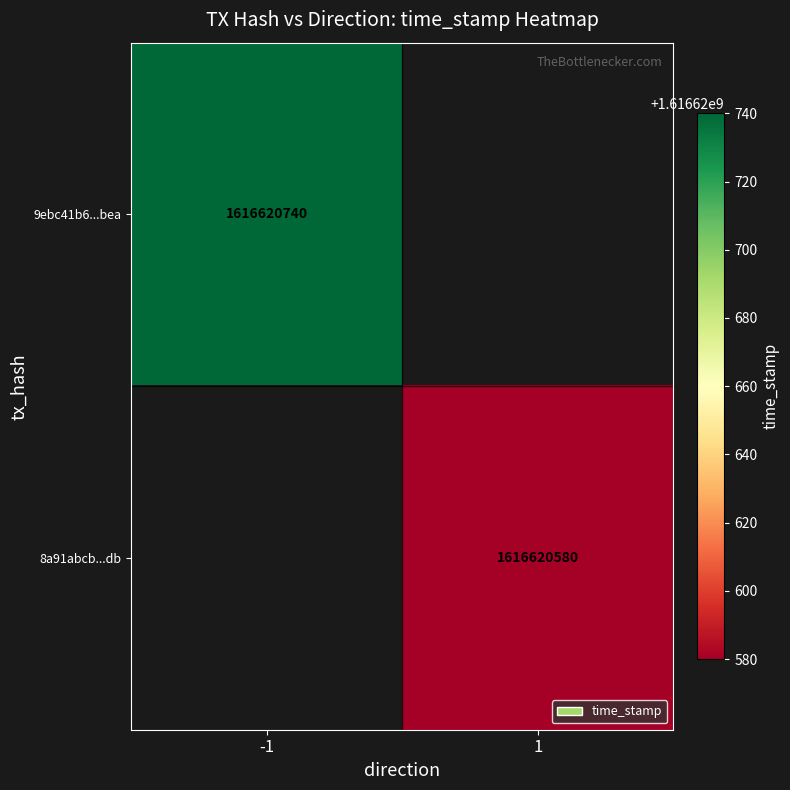

Is it true that 8a91abcb5e36999c270e40ebf8e65d9f11f73db equals 1 at -1?

True